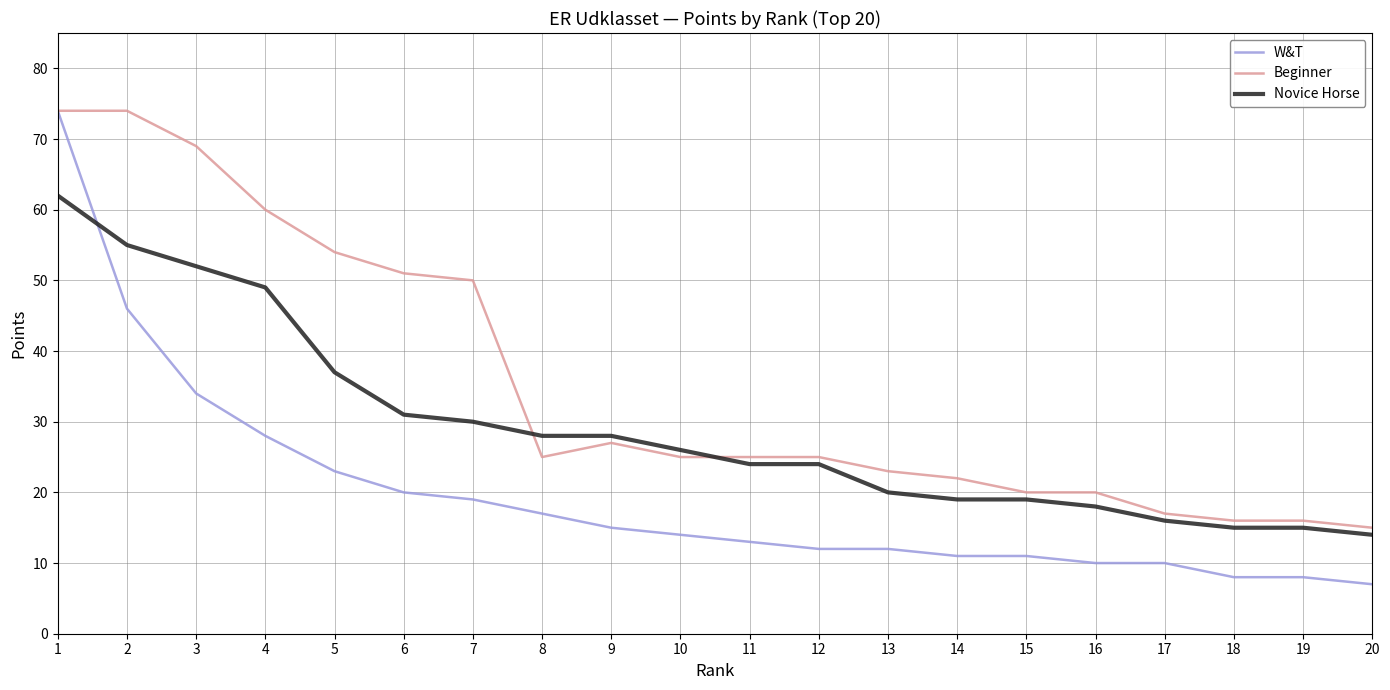

What is the difference between the second highest and minimum values in the Novice Horse series?

41